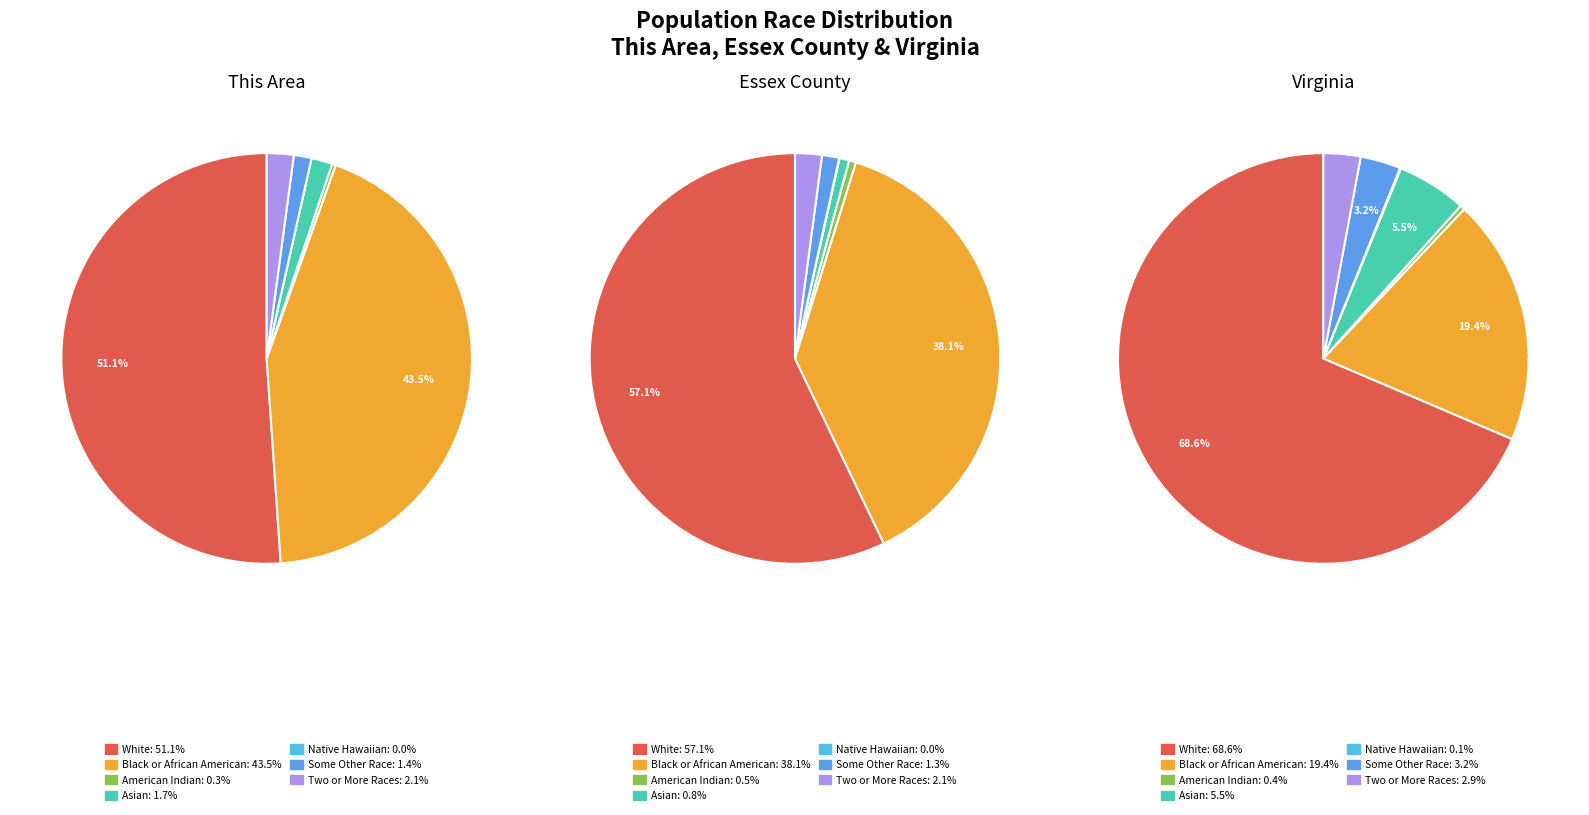

Which series changed the most between White alone and Asian alone?

Virginia